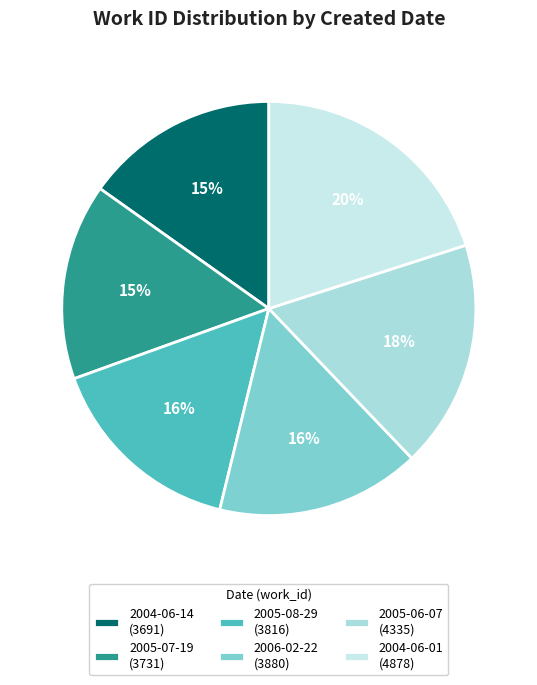

Does 2005-06-07 represent more than half of the total?

No